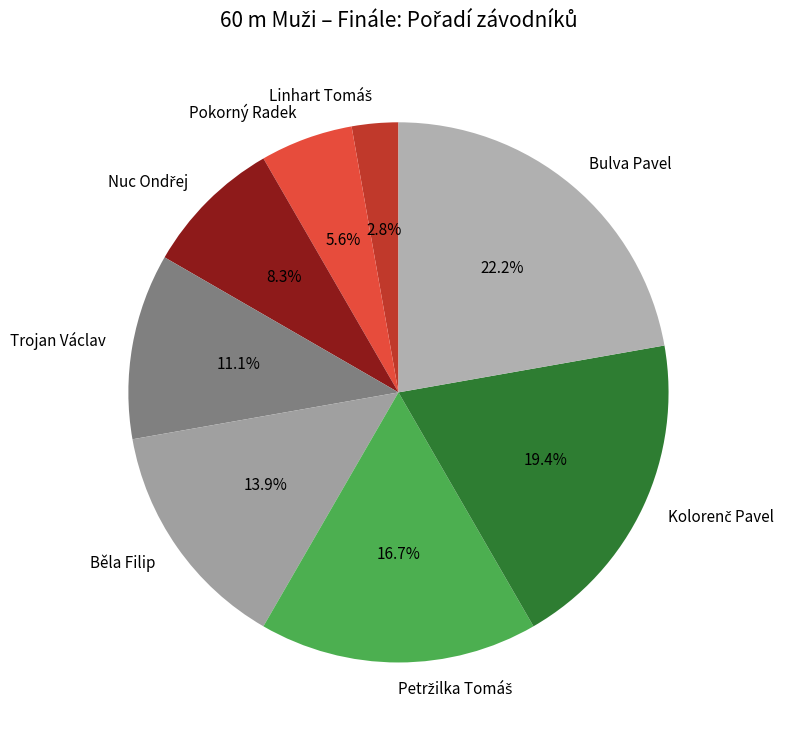

Is it true that Běla Filip is 23% of the pie?

False